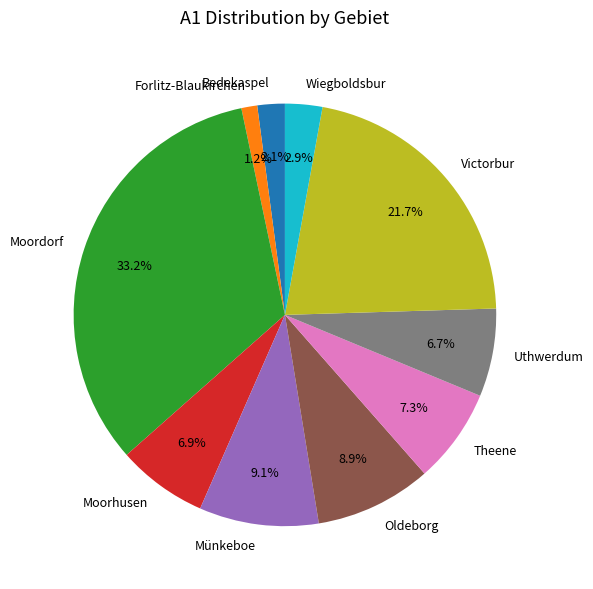

True or false: Oldeborg accounts for 9% of the total.

True